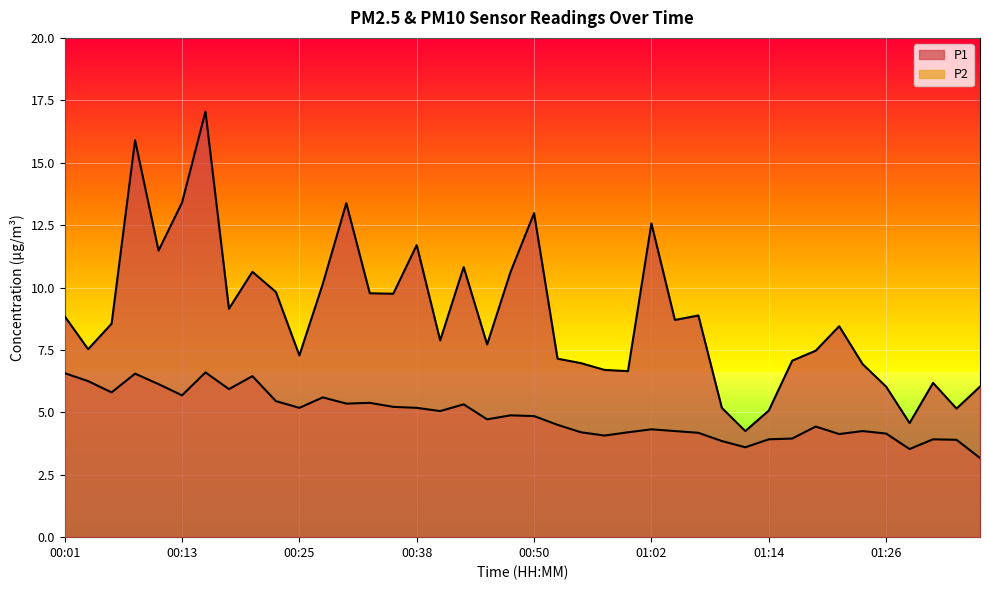

Rank the categories by P2 value from lowest to highest.

01:36, 01:29, 01:12, 01:09, 01:34, 01:14, 01:31, 01:17, 00:57, 01:21, 01:26, 01:07, 00:55, 01:00, 01:04, 01:24, 01:02, 01:19, 00:52, 00:45, 00:50, 00:47, 00:40, 00:25, 00:38, 00:35, 00:43, 00:30, 00:33, 00:23, 00:28, 00:13, 00:06, 00:18, 00:11, 00:04, 00:21, 00:08, 00:01, 00:16